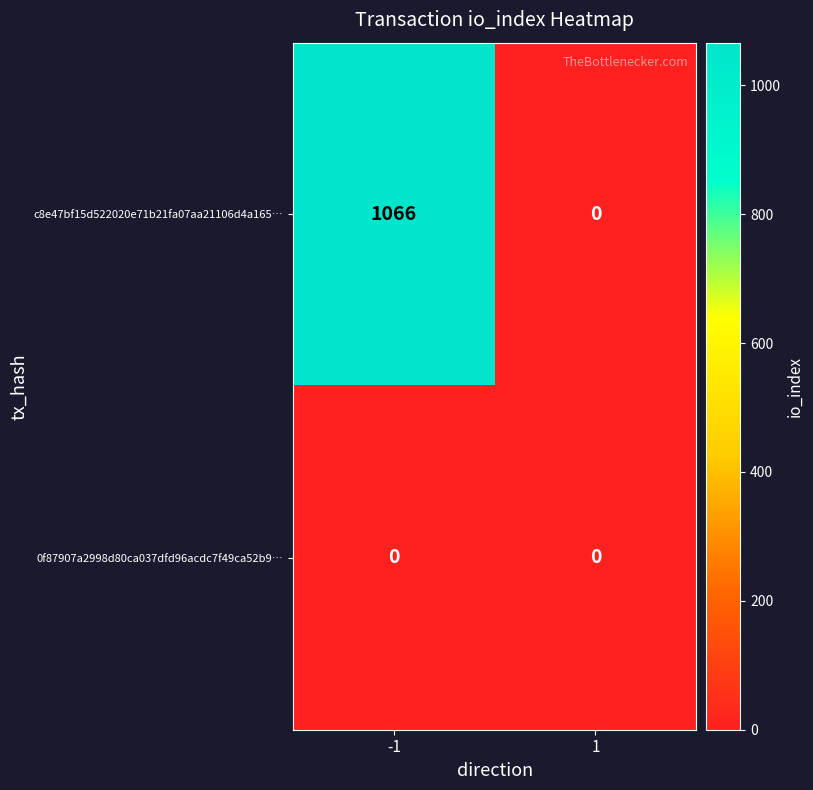

Which series has the widest spread of values?

c8e47bf15d522020e71b21fa07aa21106d4a165…